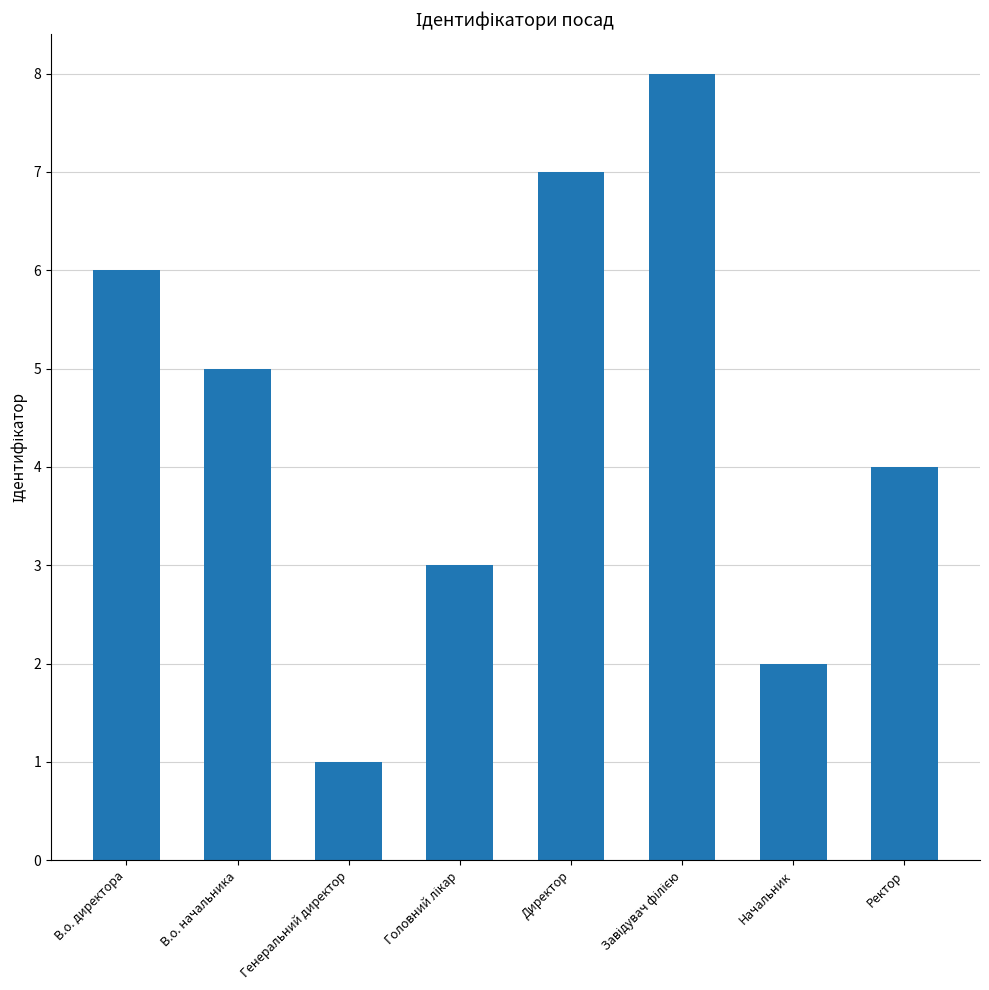

What position from the right is Ректор?

1